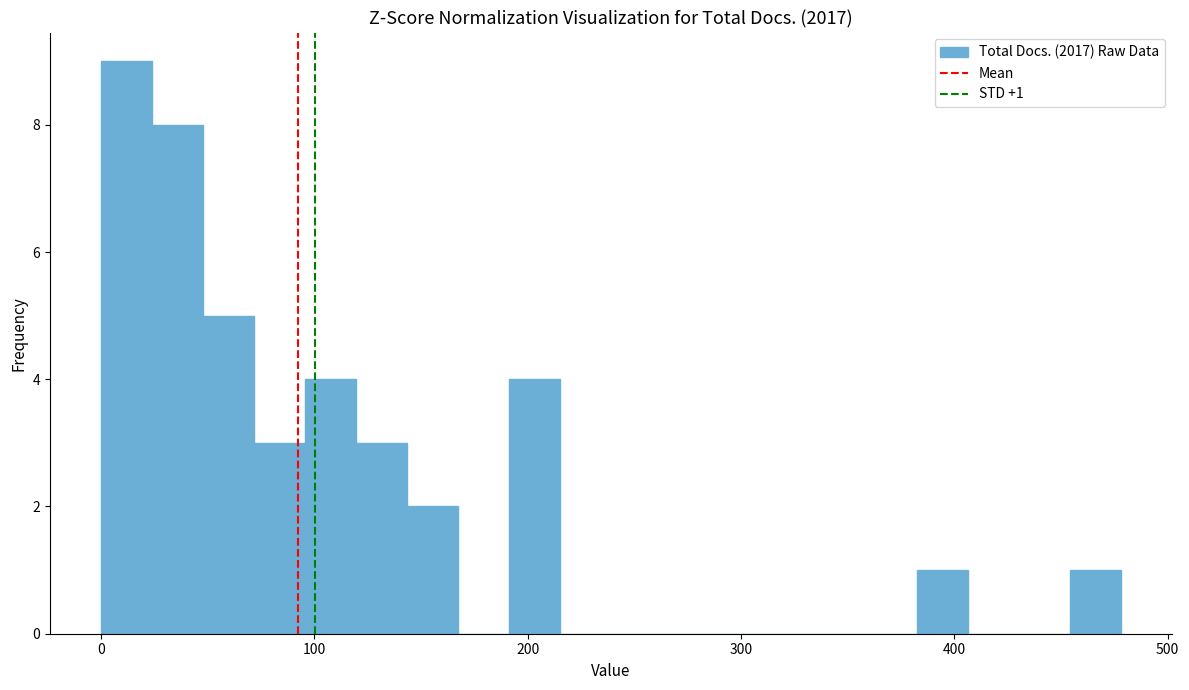

Read against the x-axis, roughly where is the centre of the tallest bar?

10